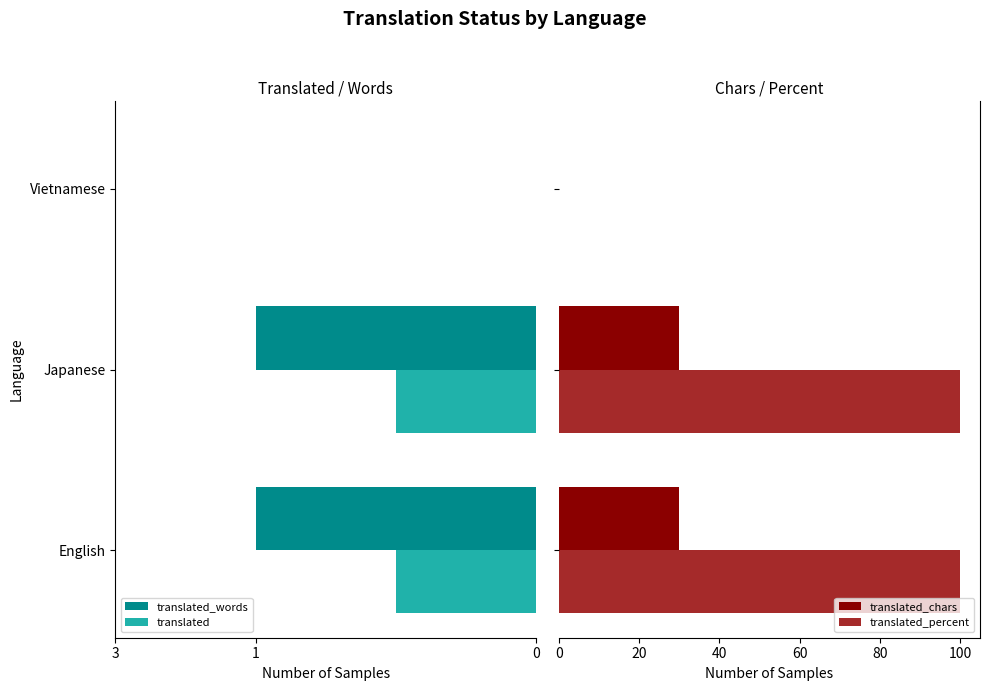

What is the highest value of the translated_chars series?

30